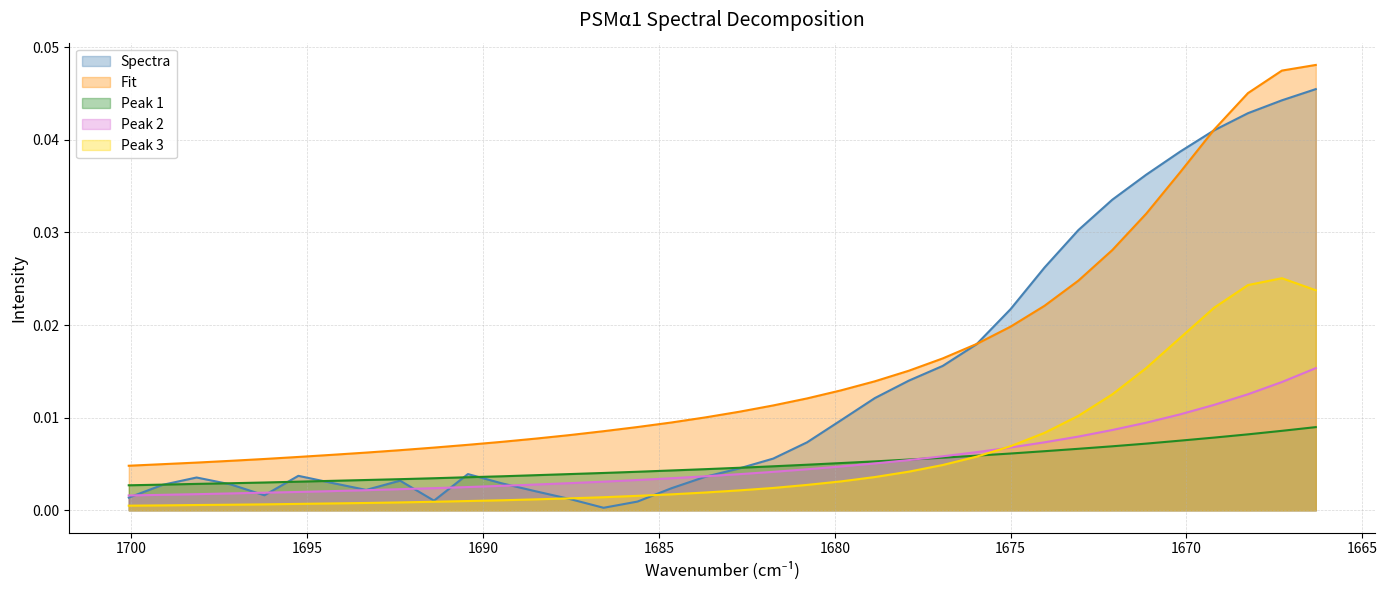

List the labels in order of Peak 2 value, smallest first.

1700.07368, 1699.10938, 1698.14507, 1697.18076, 1696.21646, 1695.25215, 1694.28784, 1693.32353, 1692.35923, 1691.39492, 1690.43061, 1689.4663, 1688.502, 1687.53769, 1686.57338, 1685.60908, 1684.64477, 1683.68046, 1682.71615, 1681.75185, 1680.78754, 1679.82323, 1678.85892, 1677.89462, 1676.93031, 1675.966, 1675.0017, 1674.03739, 1673.07308, 1672.10877, 1671.14447, 1670.18016, 1669.21585, 1668.25154, 1667.28724, 1666.32293